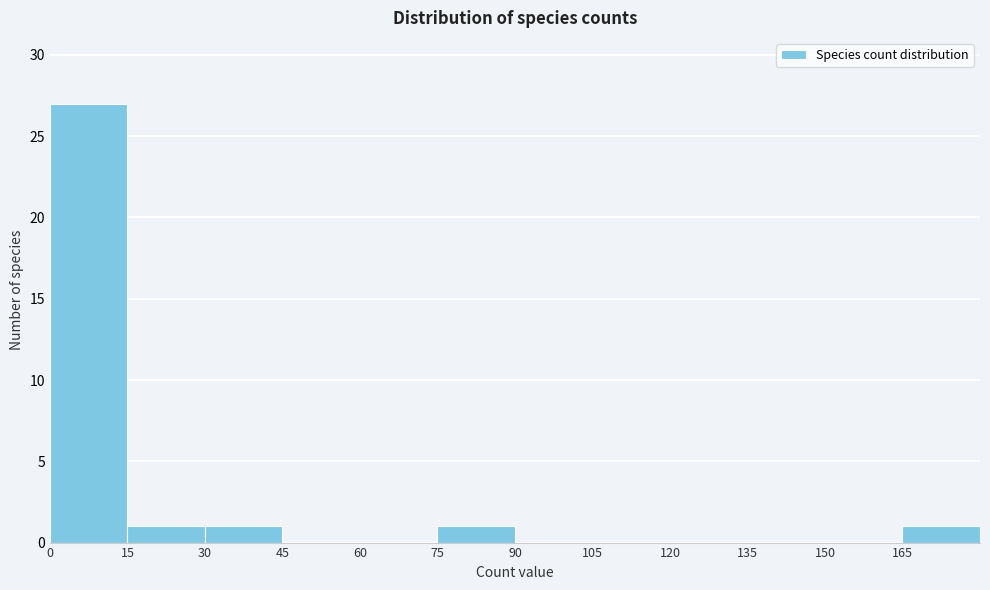

Reading left to right, transcribe this chart: for each bar, give the range it covers on the x-axis and its height. Neither the bar edges nor the heights are printed on the chart, so give them approximately, as read against the axes.

0 to 15: 27
15 to 30: 1
30 to 45: 1
45 to 60: 0
60 to 75: 0
75 to 90: 1
90 to 105: 0
105 to 120: 0
120 to 135: 0
135 to 150: 0
150 to 165: 0
165 to 180: 1